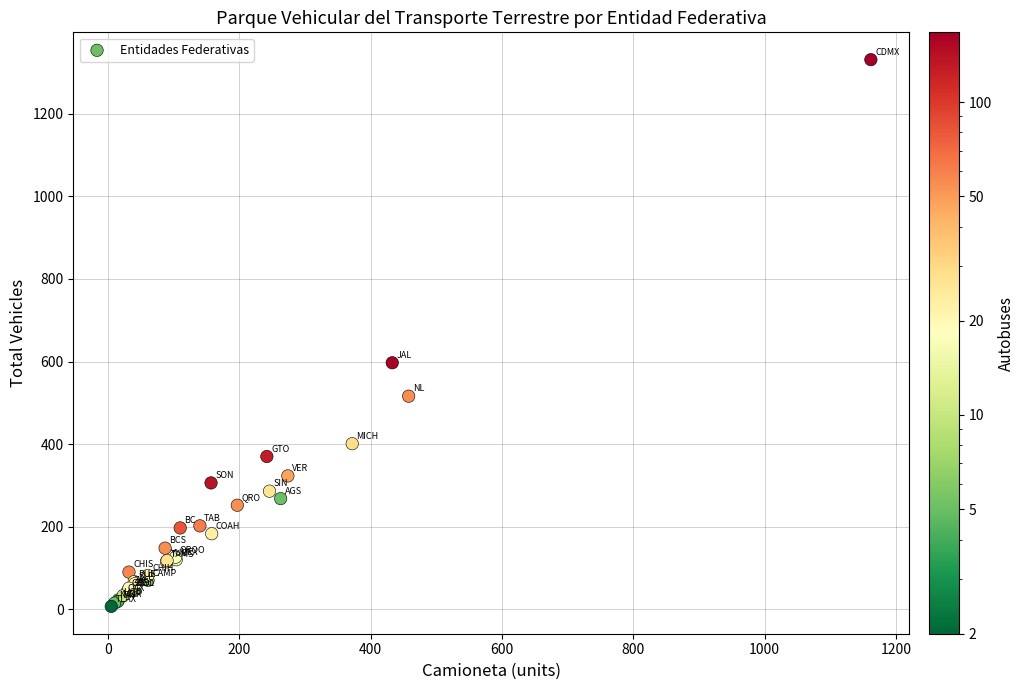

What Y value in the scatter plot is closest to 669?

597